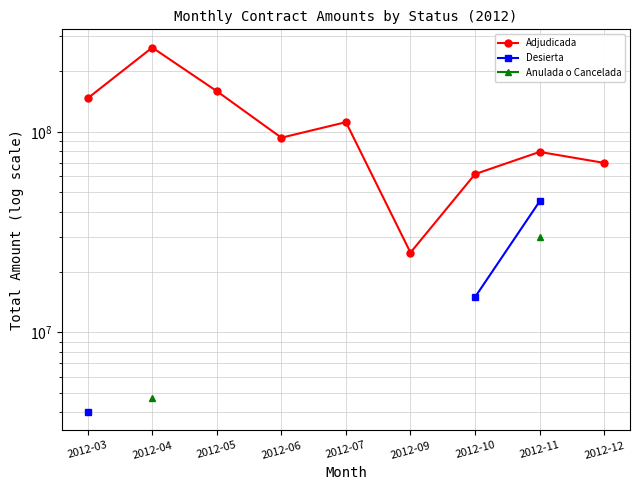

What are all the series names shown in the legend?

Adjudicada, Desierta, Anulada o Cancelada